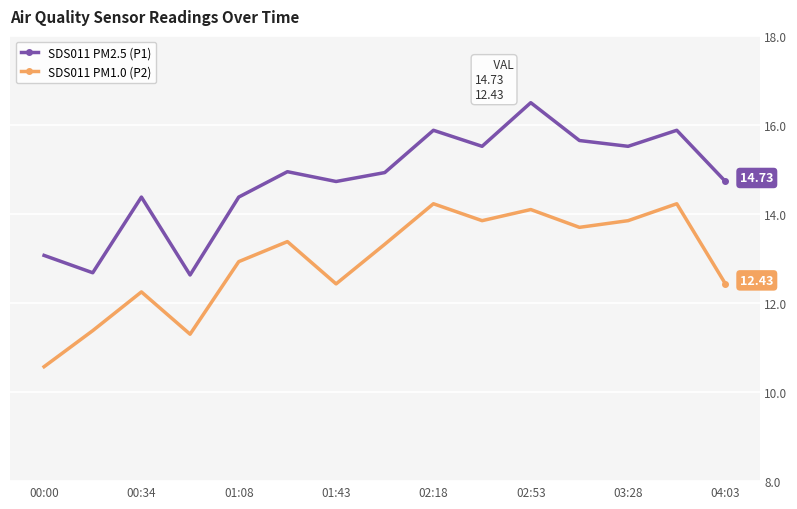

True or false: SDS011 PM2.5 (P1) has more than 1 interior local peaks.

True